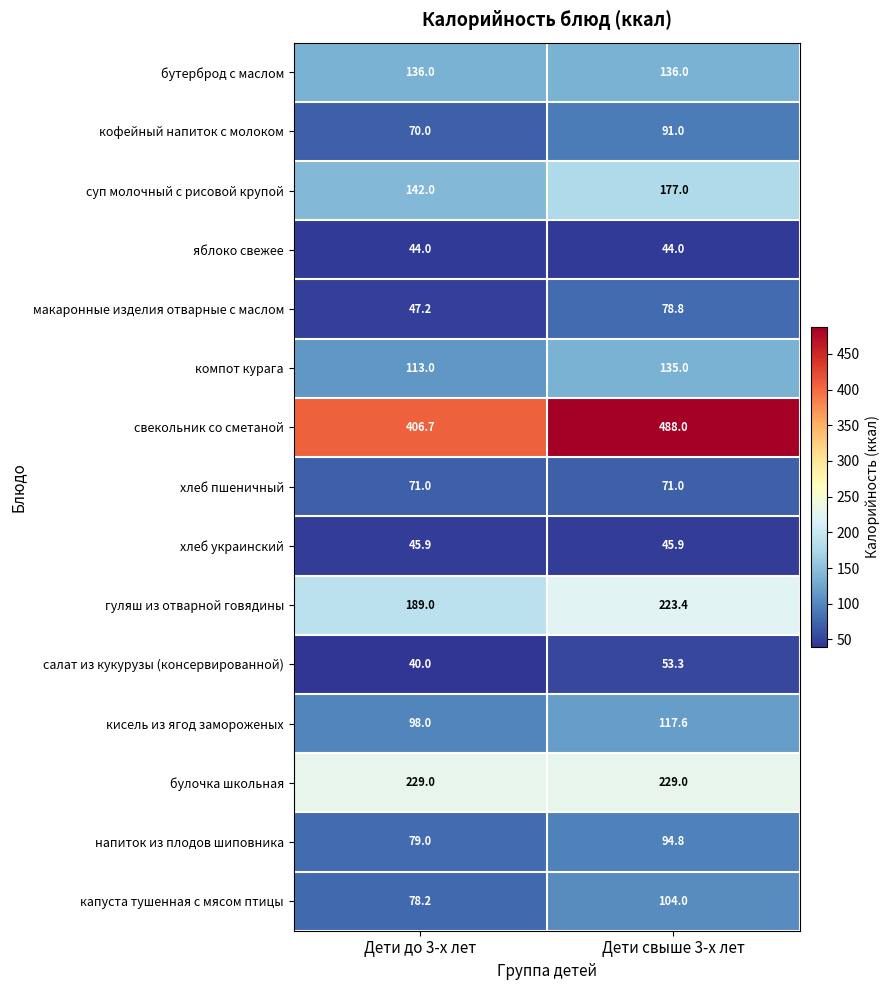

How many categories are shown in the chart?

2